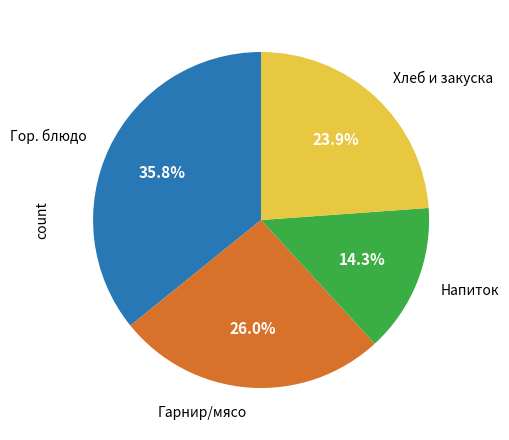

Is there any slice that represents more than half of the pie?

No